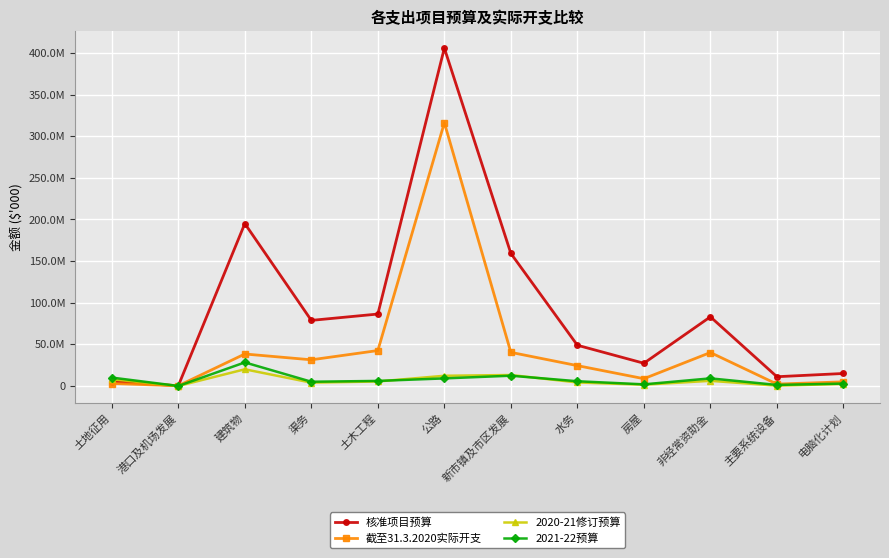

True or false: 2021-22预算 and 截至31.3.2020实际开支 intersect in this chart.

True